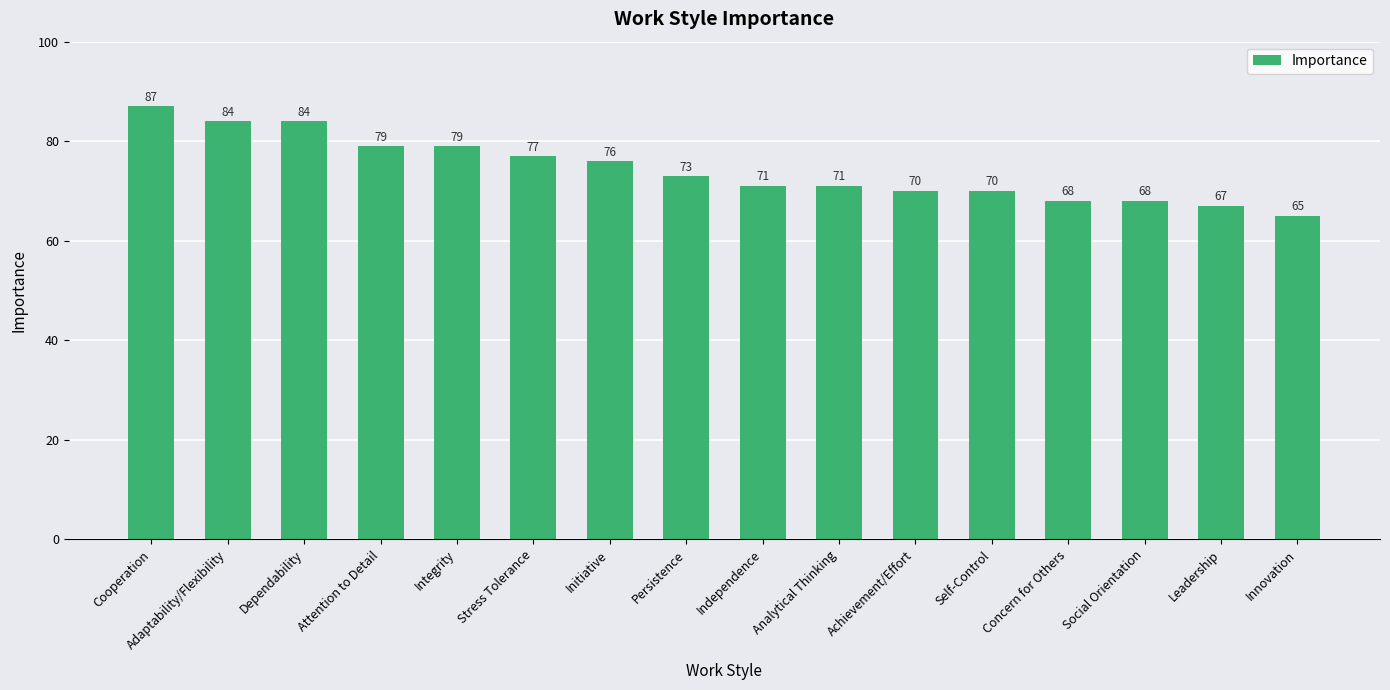

At which category does the chart reach its minimum across all series?

Innovation